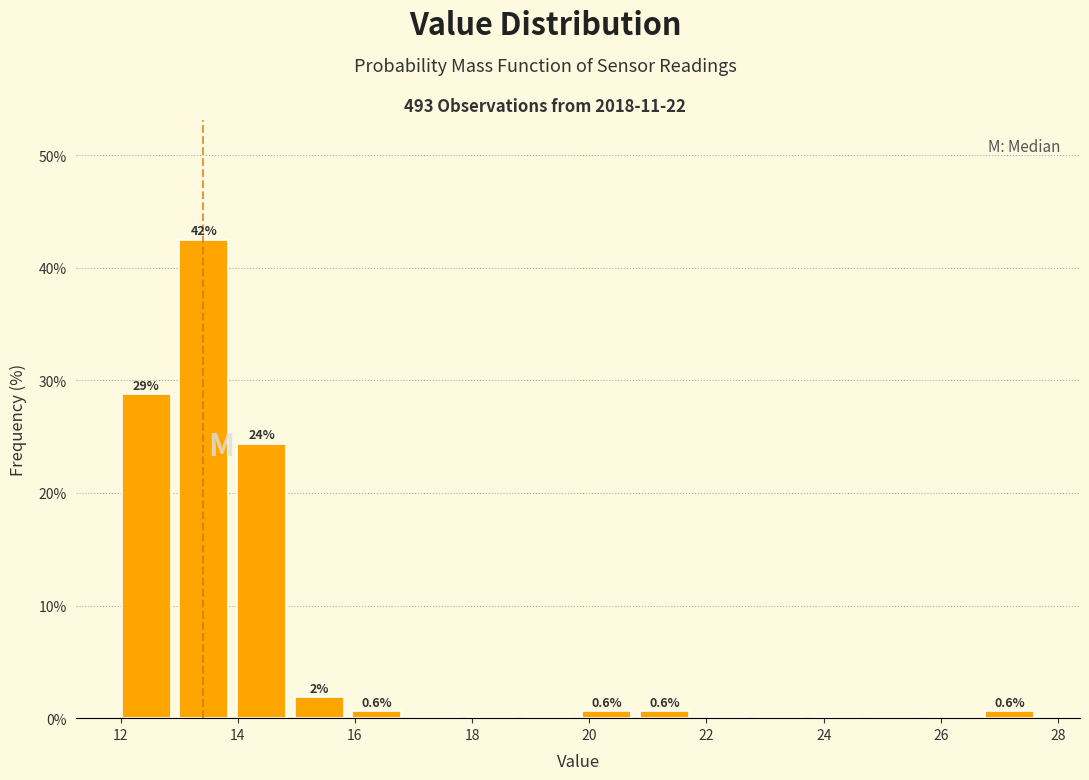

Over which range of the x-axis is the bar tallest?

13.0 to 14.0